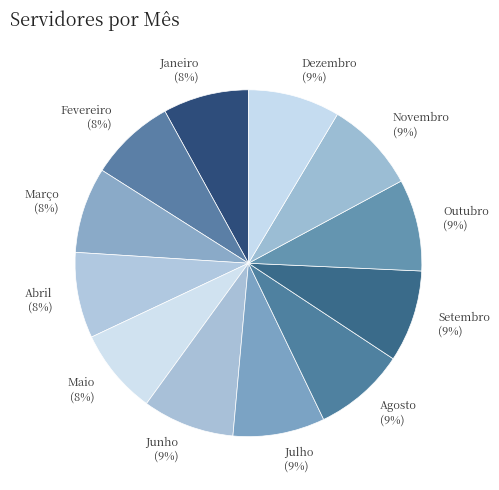

True or false: Outubro accounts for 2% of the total.

False